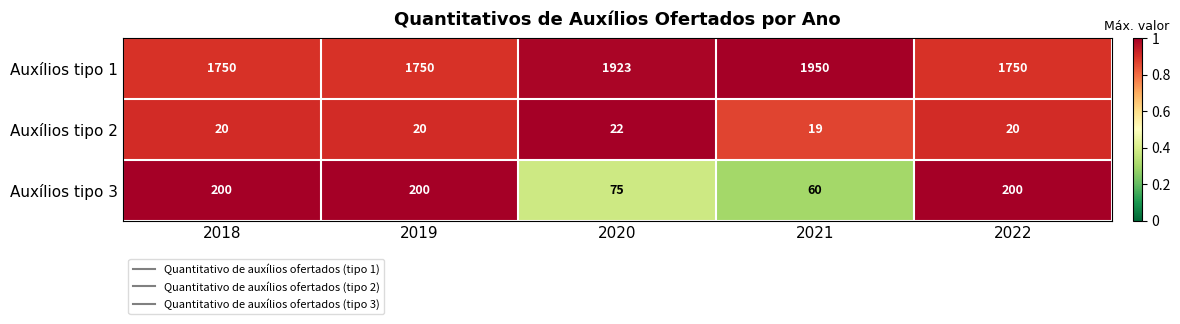

Reading left to right, what are all the values shown in this chart?

Auxílios tipo 1: 2018=1750	2019=1750	2020=1923	2021=1950	2022=1750
Auxílios tipo 2: 2018=20	2019=20	2020=22	2021=19	2022=20
Auxílios tipo 3: 2018=200	2019=200	2020=75	2021=60	2022=200